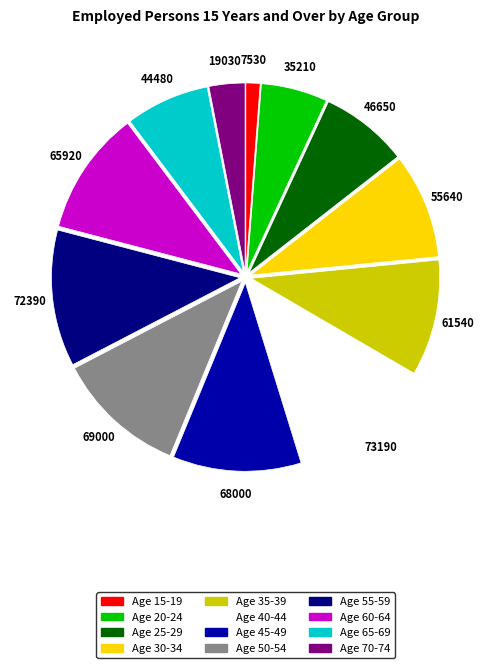

How many slices are in this pie chart?

12